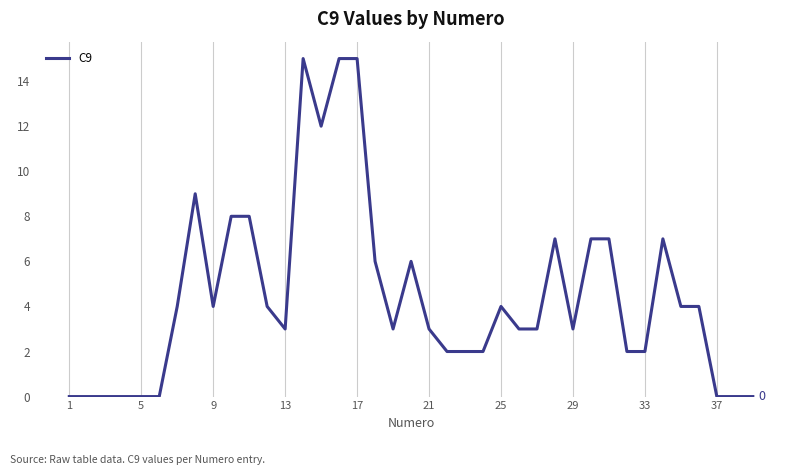

What is the sum of all values?

174